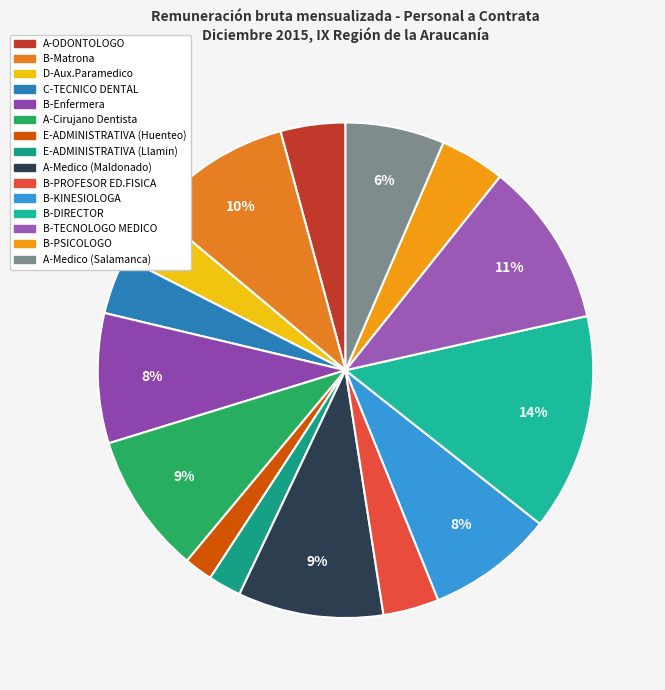

What is the ratio of the value at B-Matrona to the value at D-Aux.Paramedico?

2.7